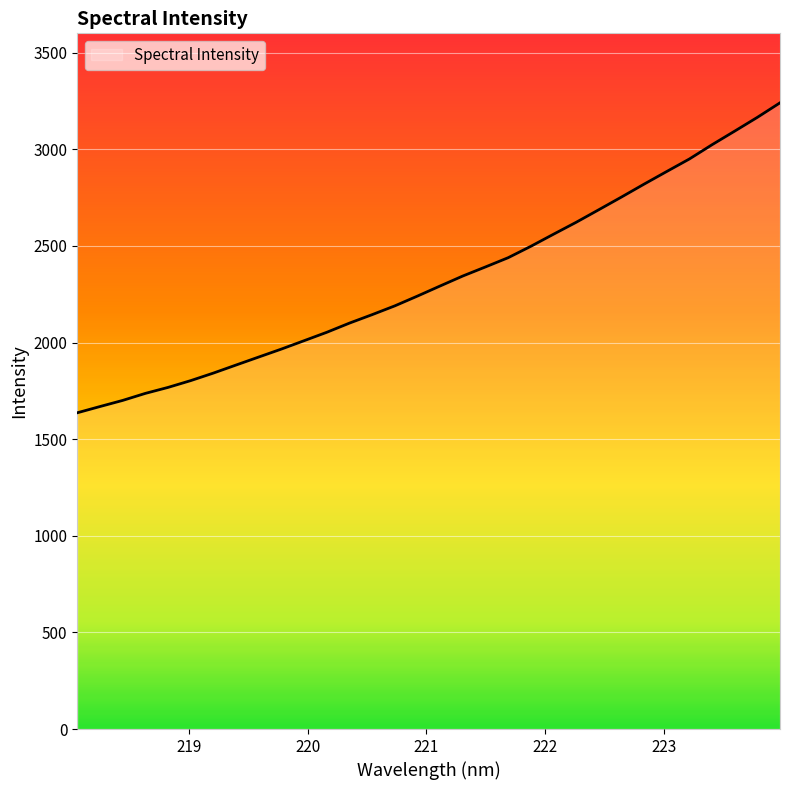

What is the difference between the maximum and minimum values?

1604.0